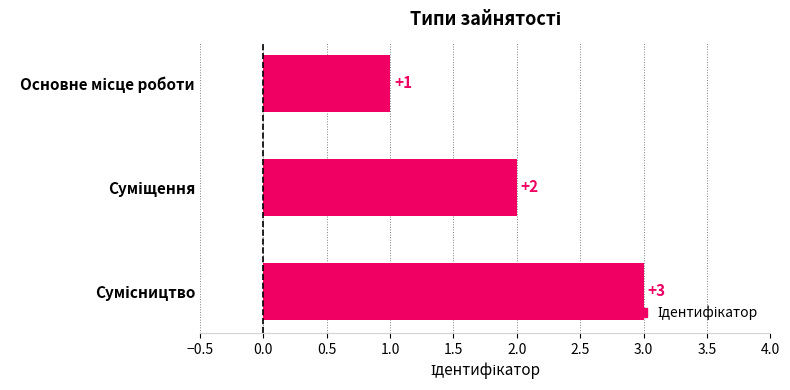

Are the bars grouped side by side (vs. stacked)?

No